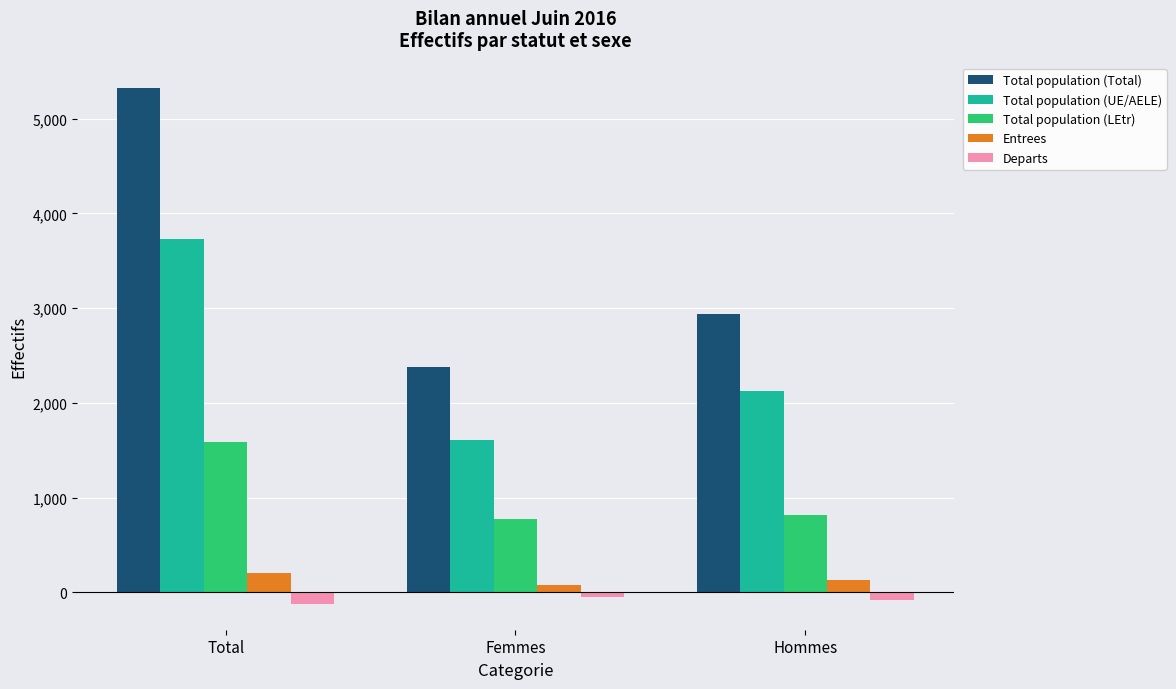

What is the sum of all Departs values?

-244